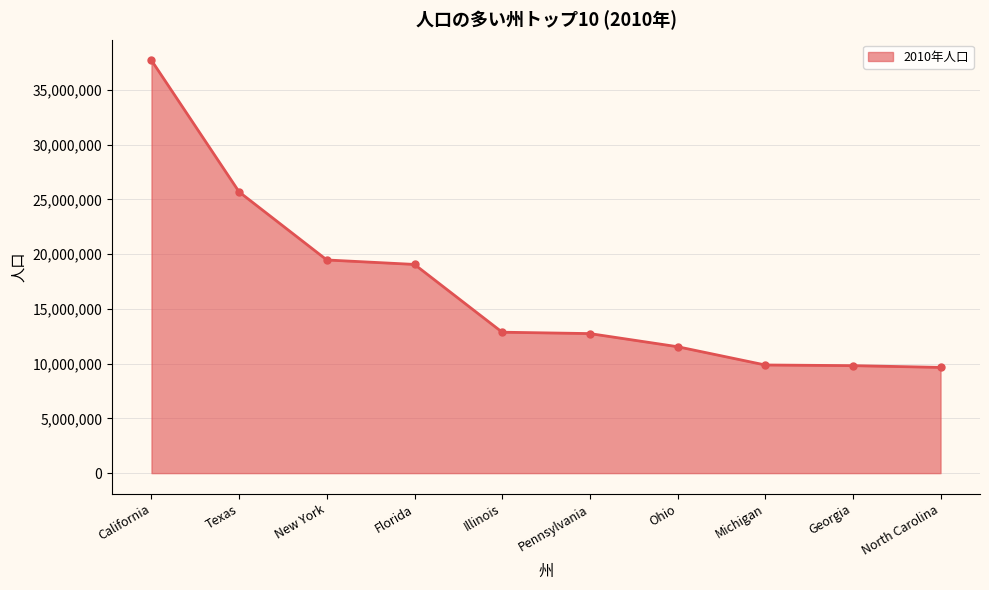

What value does the data have at Ohio, to the nearest 50?

11544950